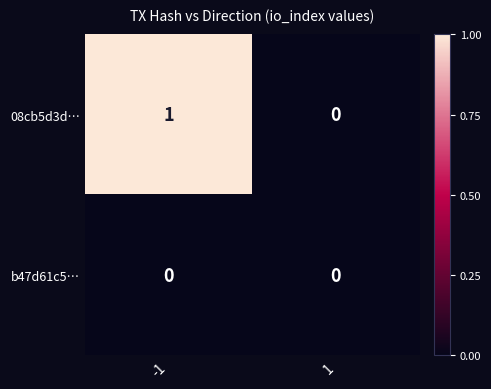

Reading right to left, transcribe all the data shown in this chart.

08cb5d3d…: 1=0	-1=1
b47d61c5…: 1=0	-1=0